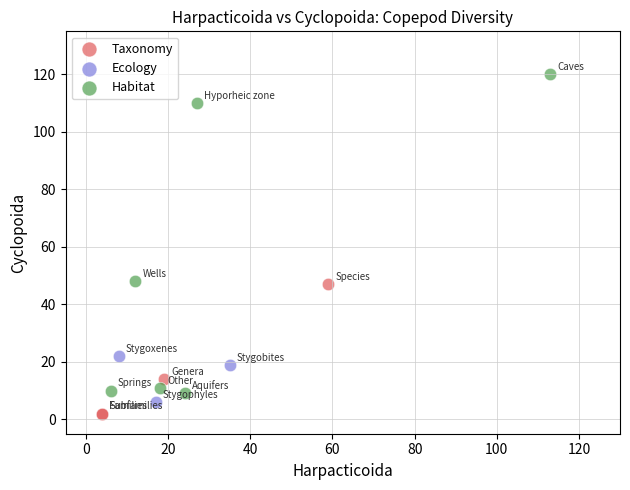

Which series has the largest Y range (max minus min)?

Habitat